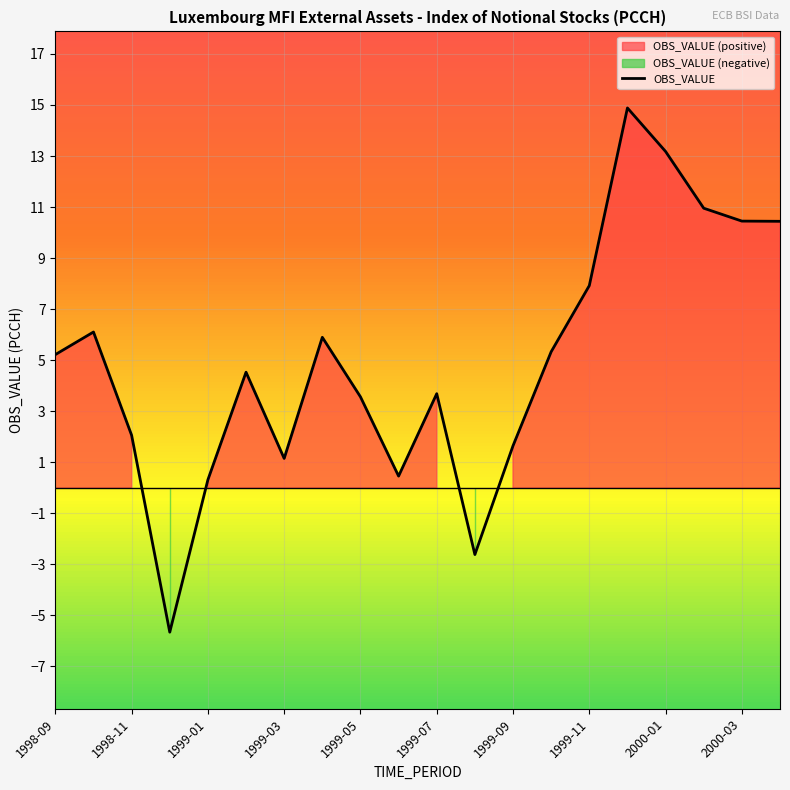

List the labels in order of value, largest first.

1999-12, 2000-01, 2000-02, 2000-03, 2000-04, 1999-11, 1998-10, 1999-04, 1999-10, 1998-09, 1999-02, 1999-07, 1999-05, 1998-11, 1999-09, 1999-03, 1999-06, 1999-01, 1999-08, 1998-12